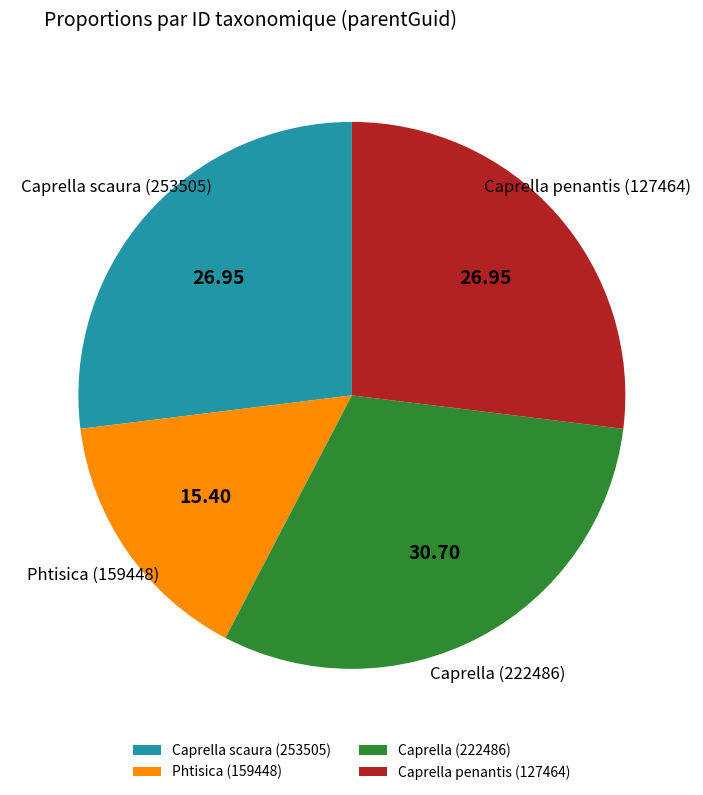

Between Phtisica (159448) and Caprella penantis (127464), which is larger?

Caprella penantis (127464)